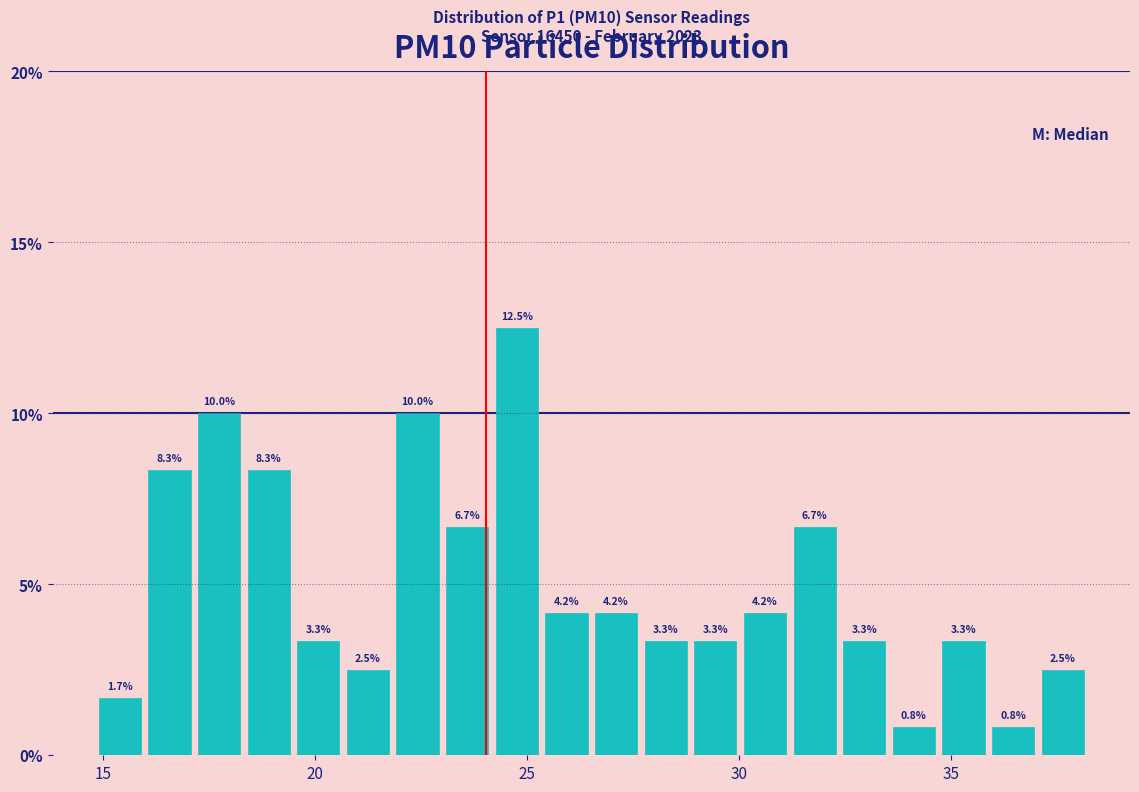

Around what value on the x-axis is the tallest bar? Give the approximate position of its centre, as read against the axis.

25.0